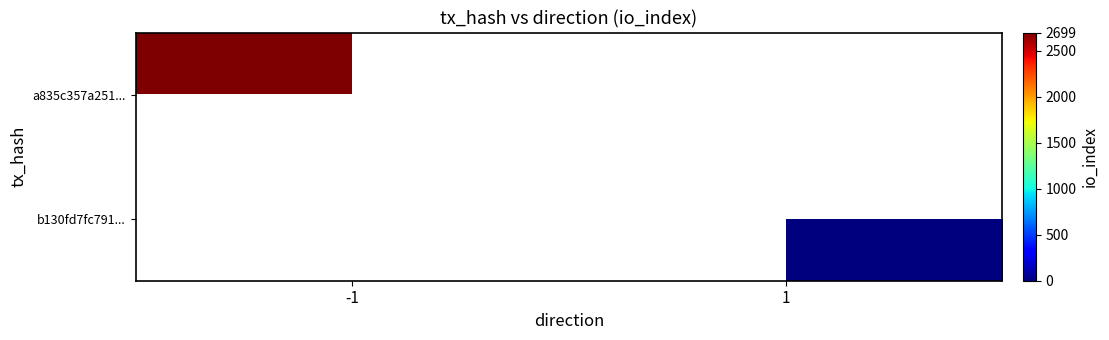

List the series in order of their peak value, highest first.

a835c357a251..., b130fd7fc791...